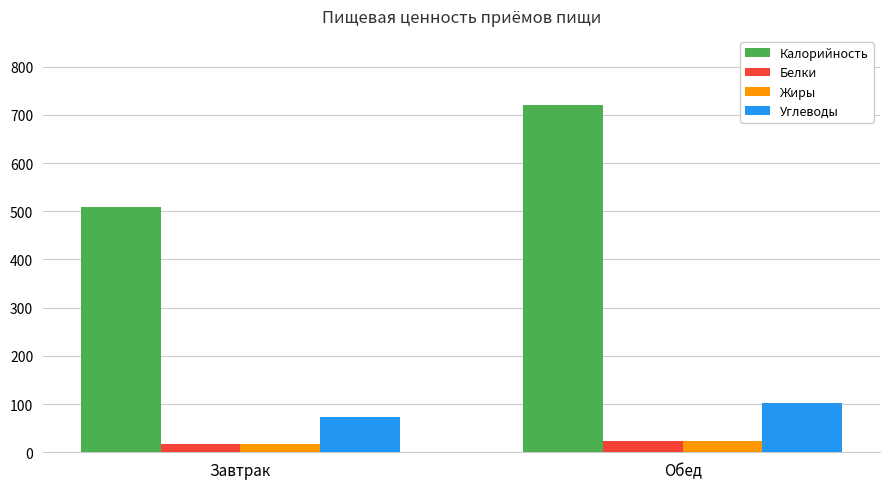

What are all the series names shown in the legend?

Калорийность, Белки, Жиры, Углеводы